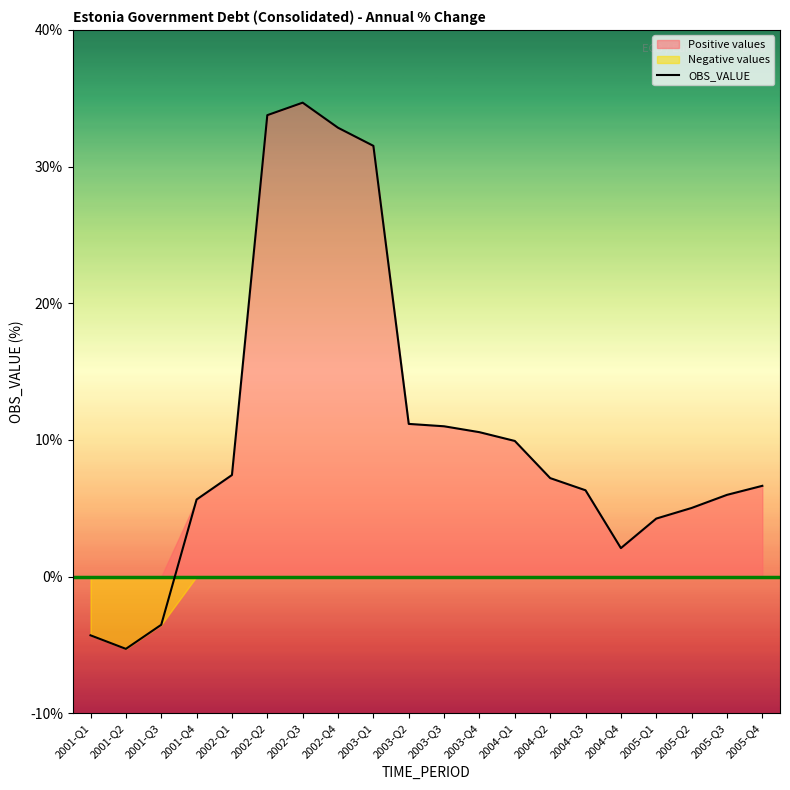

Reading left to right, extract all data points from this chart.

-4.3	-5.3	-3.5	5.6	7.4	33.8	34.7	32.8	31.5	11.2	11.0	10.6	9.9	7.2	6.3	2.1	4.2	5.0	6.0	6.6